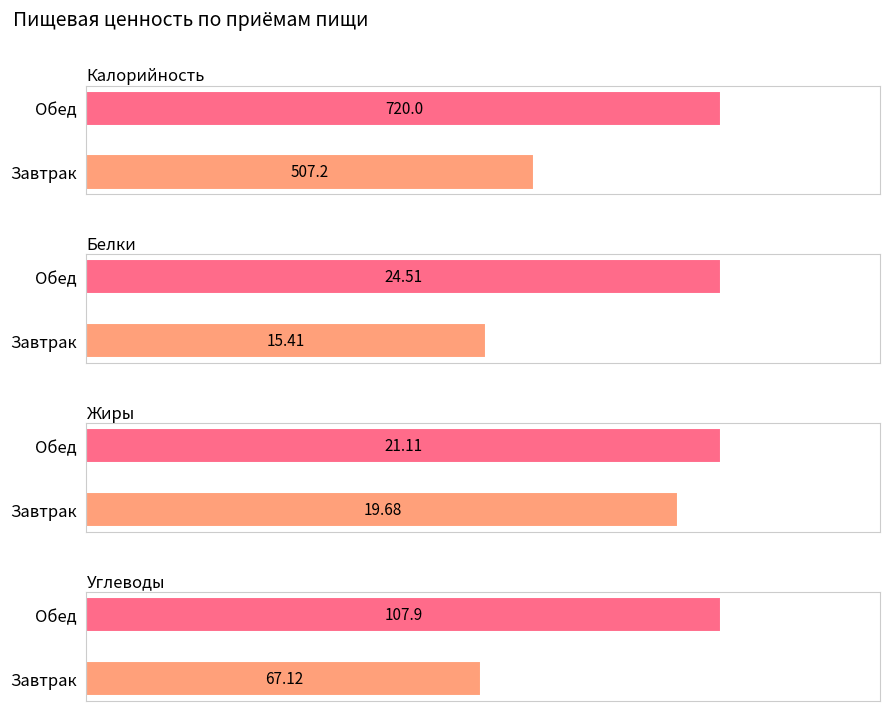

What is the lowest value of the Жиры series?

19.7